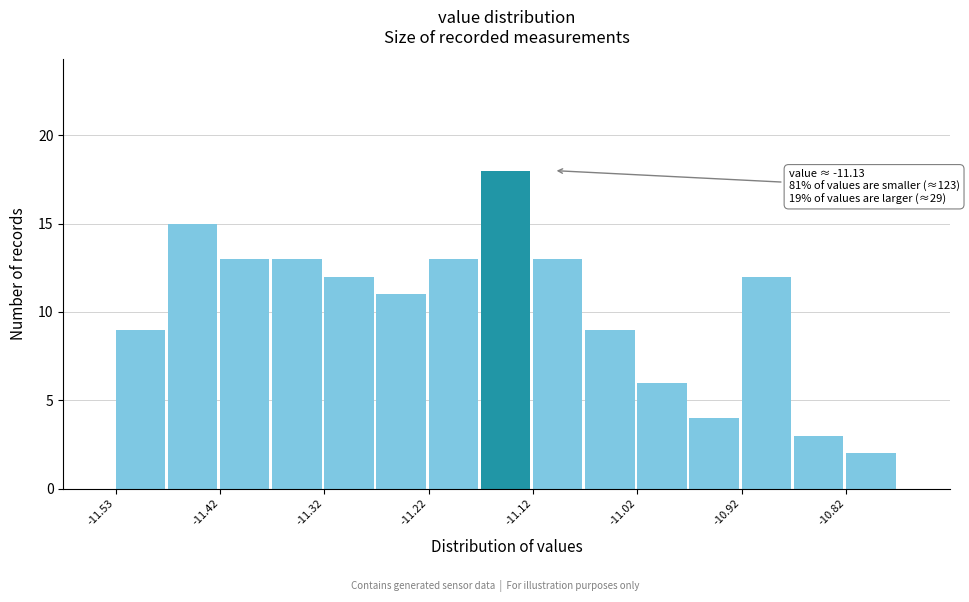

Which range on the x-axis has the tallest bar?

-11.175 to -11.125